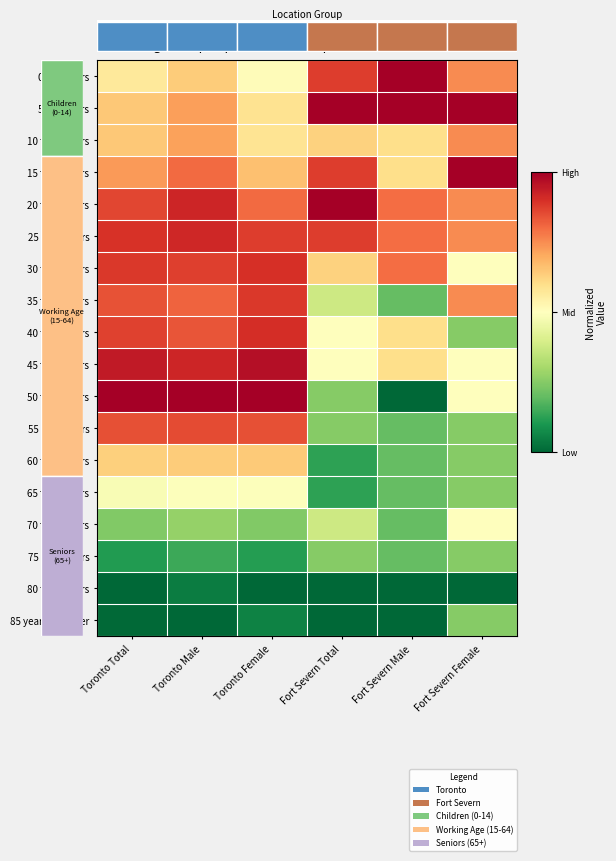

At which category is the sum across all series the highest?

Toronto Male